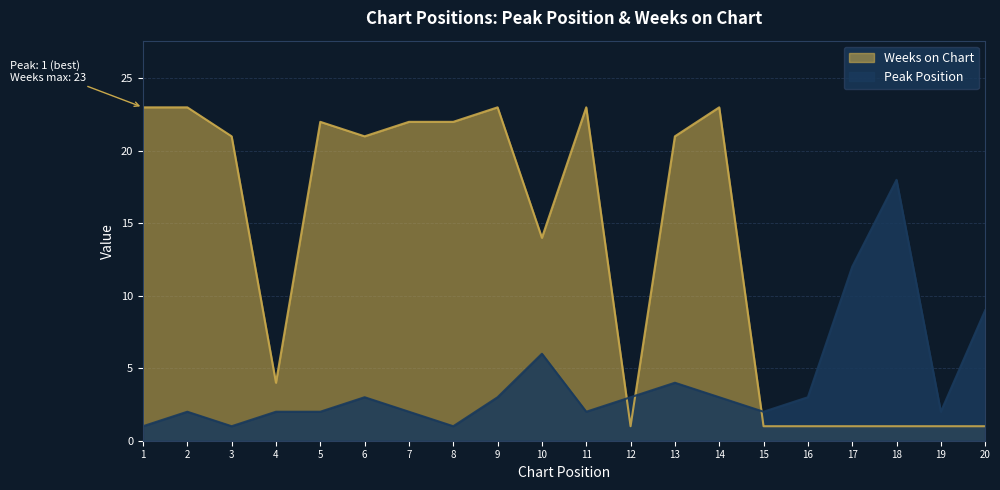

Is the value of Weeks on Chart at 9 greater than the value of Peak Position at 5?

Yes